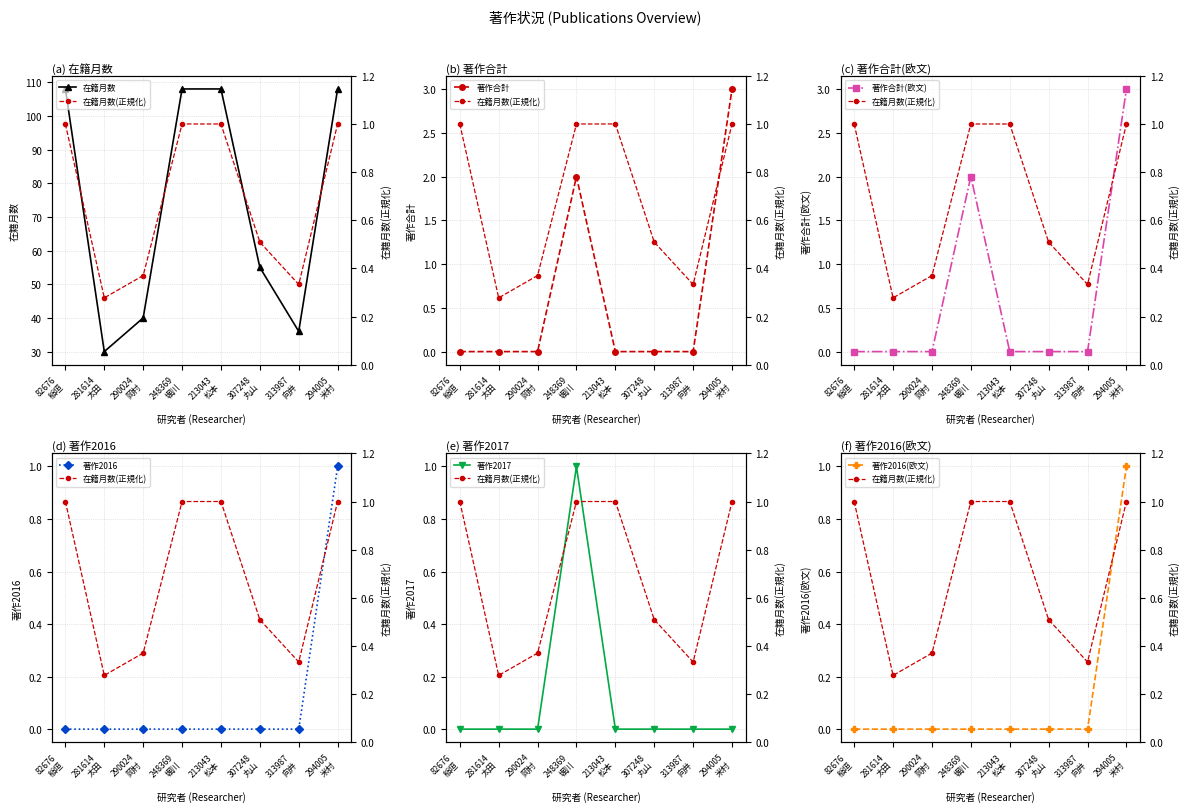

How many values in the 著作合計 series exceed 0?

2